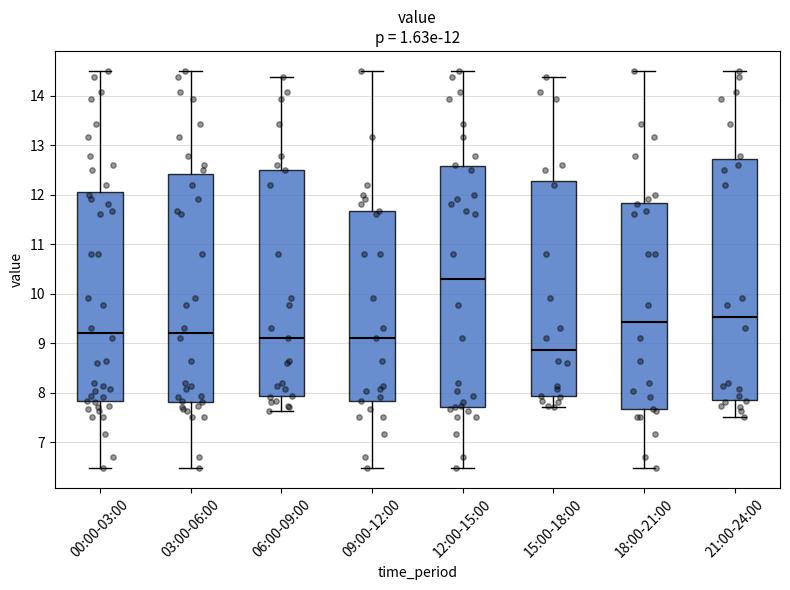

Which box's median line is the lowest?

15:00-18:00